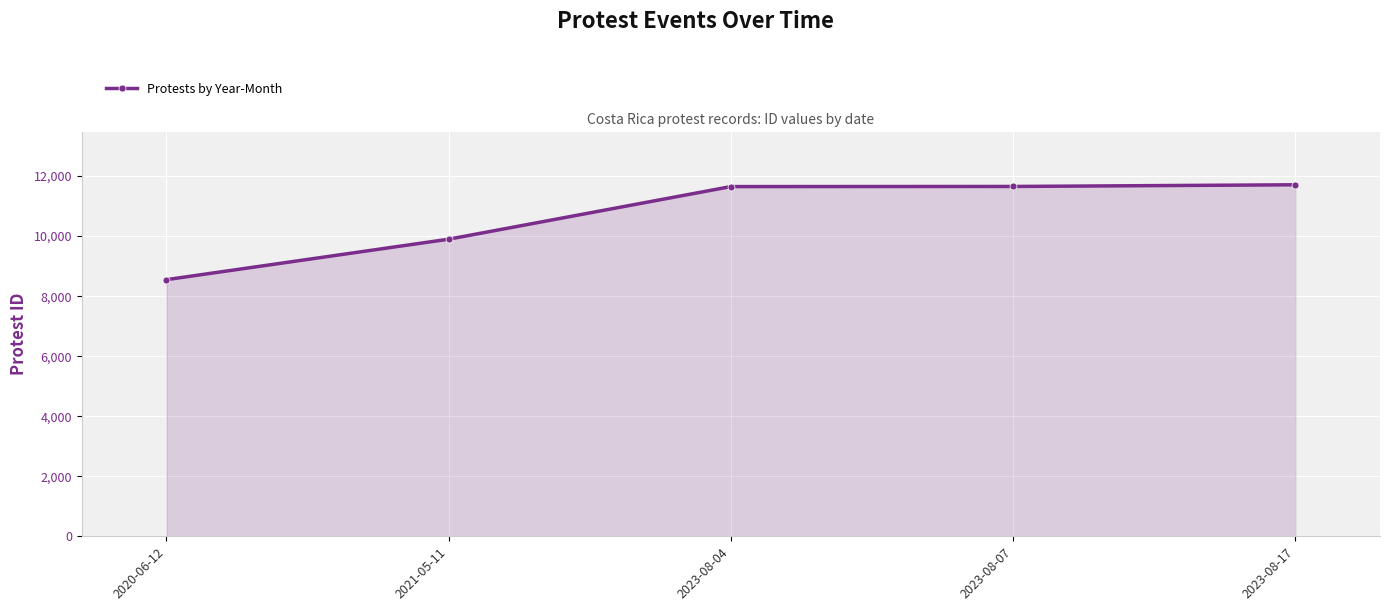

True or false: the data shows 19691 at 2023-08-07.

False